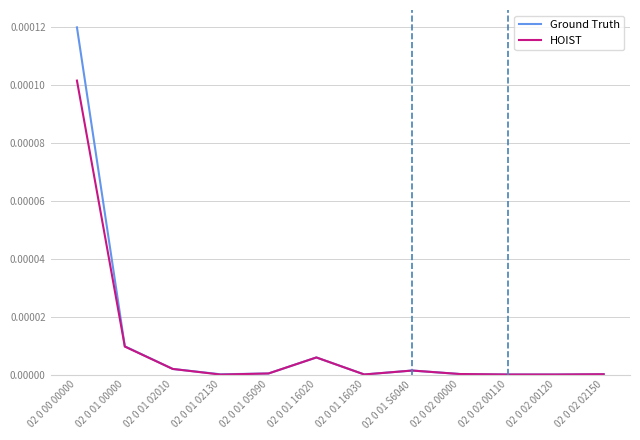

Which series has the largest total across all categories?

Ground Truth